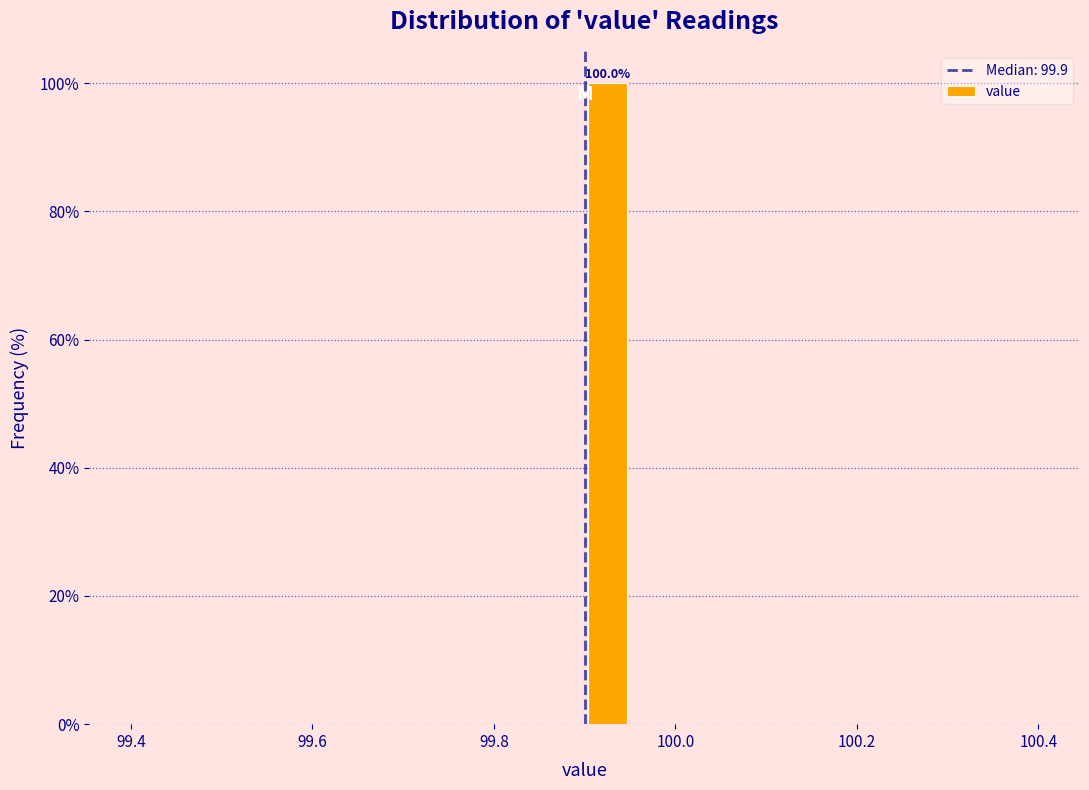

Around what value on the x-axis is the tallest bar? Give the approximate position of its centre, as read against the axis.

99.92